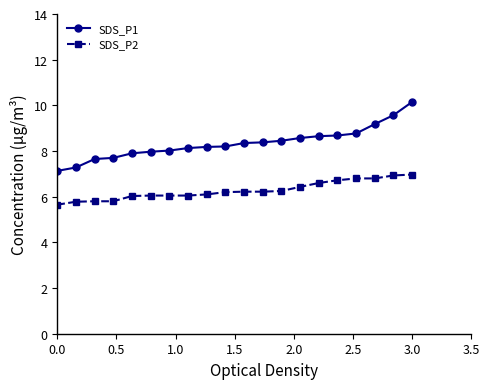

Rank the series by their average value, from lowest to highest.

SDS_P2, SDS_P1